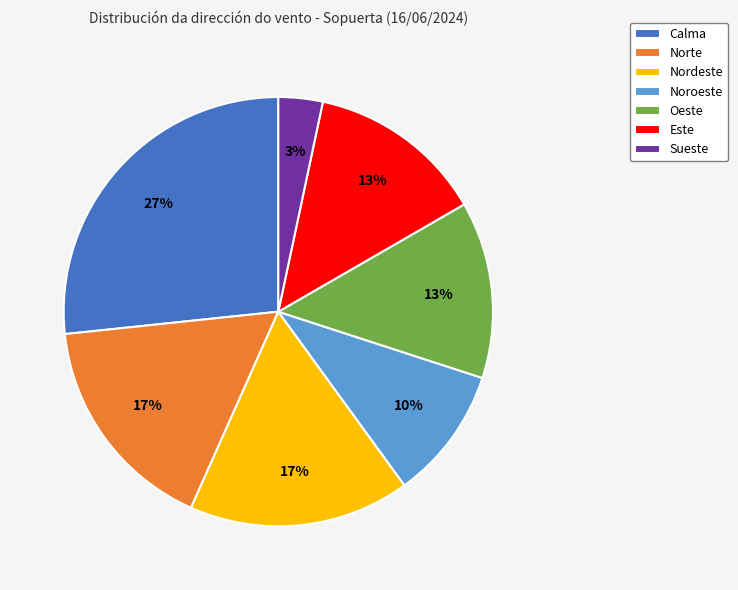

Which slice is the smallest?

Sueste